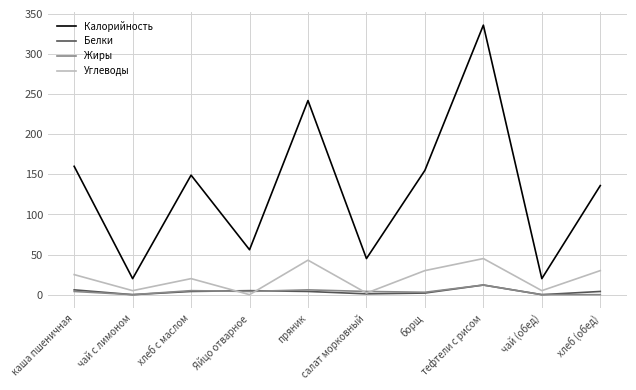

True or false: Углеводы and Белки intersect in this chart.

True